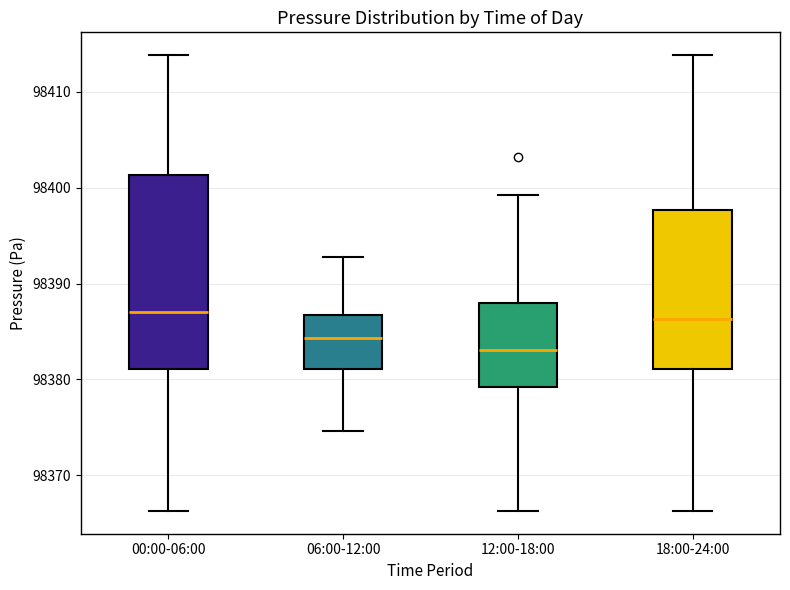

Comparing the boxes themselves (not the whiskers), which one is the tallest?

00:00-06:00